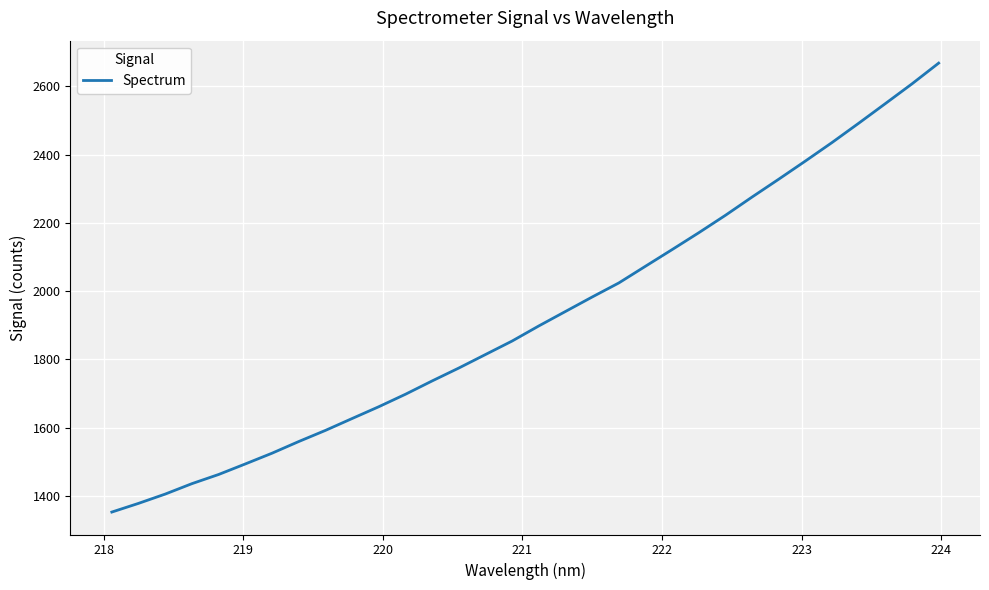

What is the difference between the maximum and minimum values?

1316.3